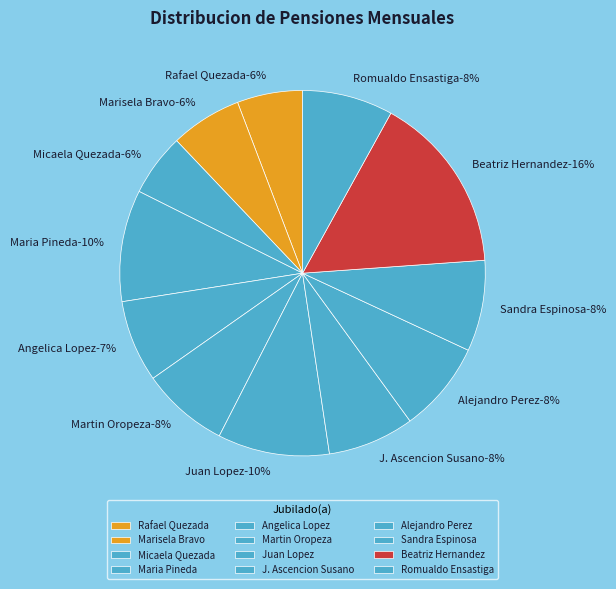

How many slices are in this pie chart?

12